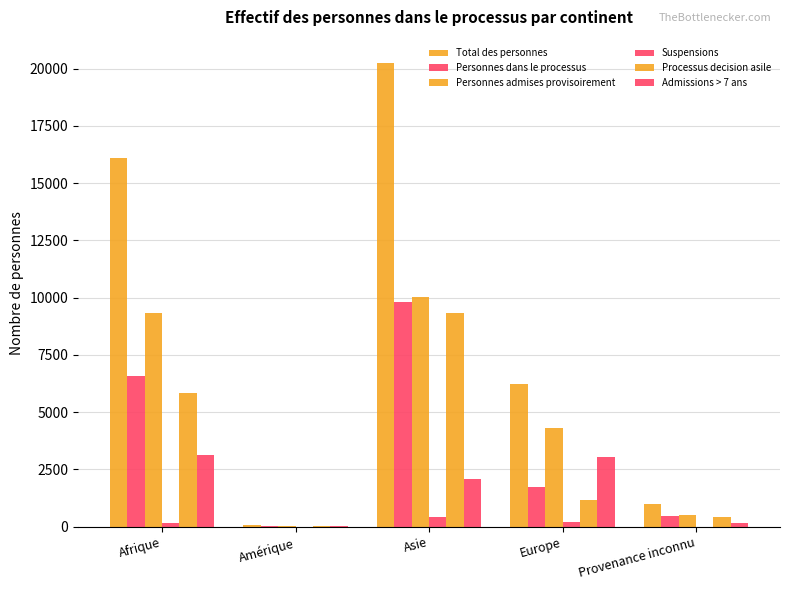

Reading right to left, transcribe all the data shown in this chart.

Total des personnes: Provenance inconnu=987	Europe=6243	Asie=20253	Amérique=80	Afrique=16103
Personnes dans le processus: Provenance inconnu=466	Europe=1718	Asie=9814	Amérique=26	Afrique=6597
Personnes admises provisoirement: Provenance inconnu=510	Europe=4305	Asie=10011	Amérique=50	Afrique=9351
Suspensions: Provenance inconnu=10	Europe=212	Asie=416	Amérique=3	Afrique=146
Processus decision asile: Provenance inconnu=421	Europe=1169	Asie=9315	Amérique=20	Afrique=5849
Admissions > 7 ans: Provenance inconnu=176	Europe=3042	Asie=2098	Amérique=34	Afrique=3132